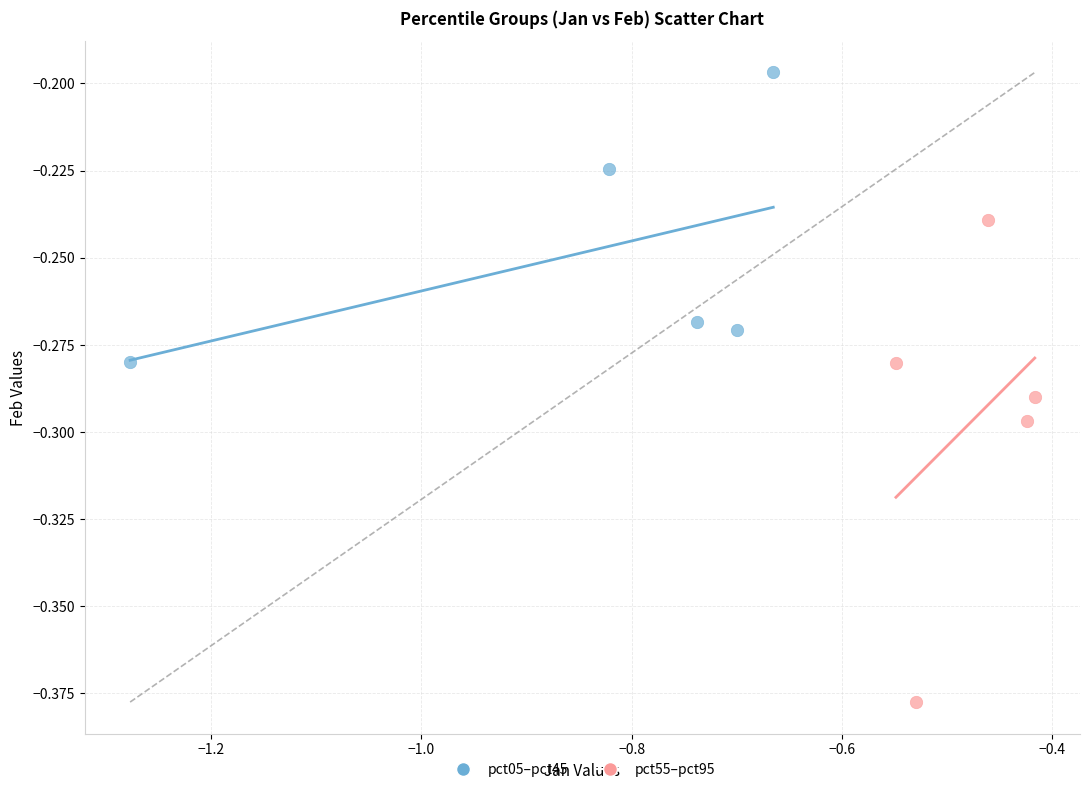

Which series reaches the minimum Y coordinate?

pct55–pct95